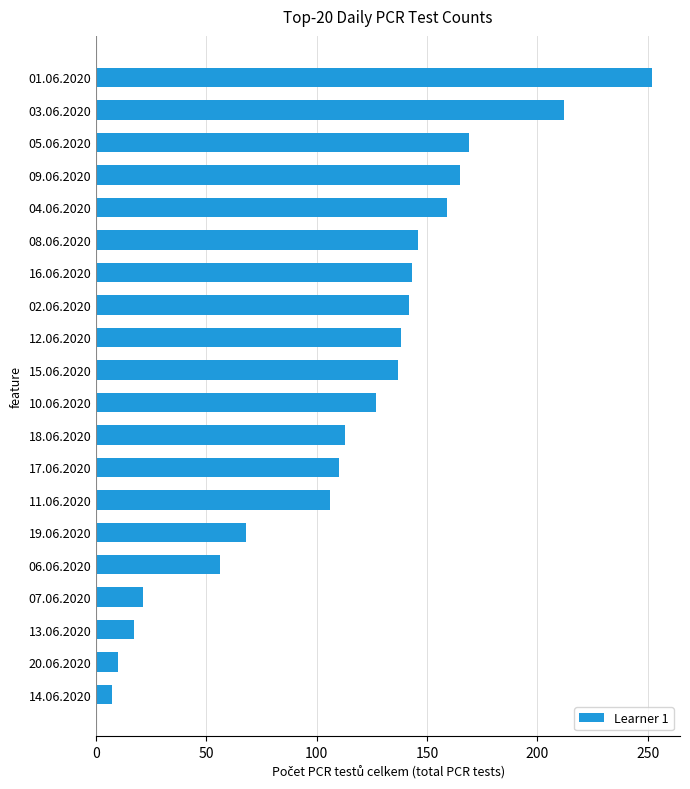

How many data points are less than 137?

10